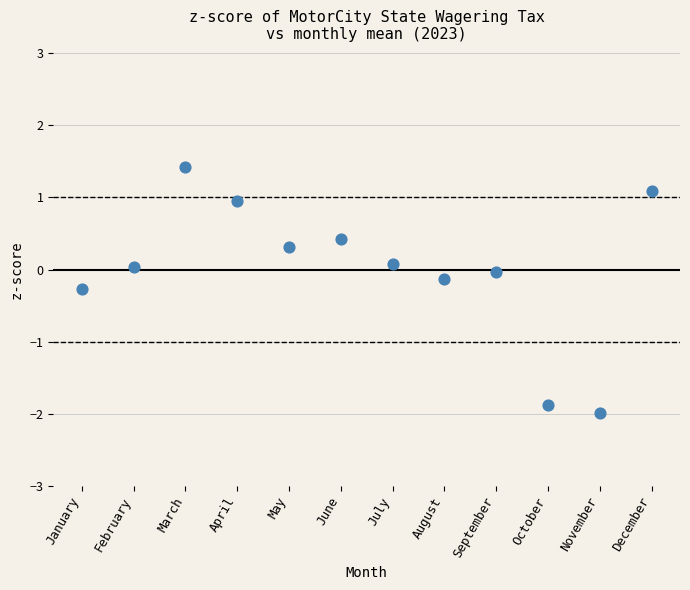

What is the range of Y values (max minus min)?

3.4